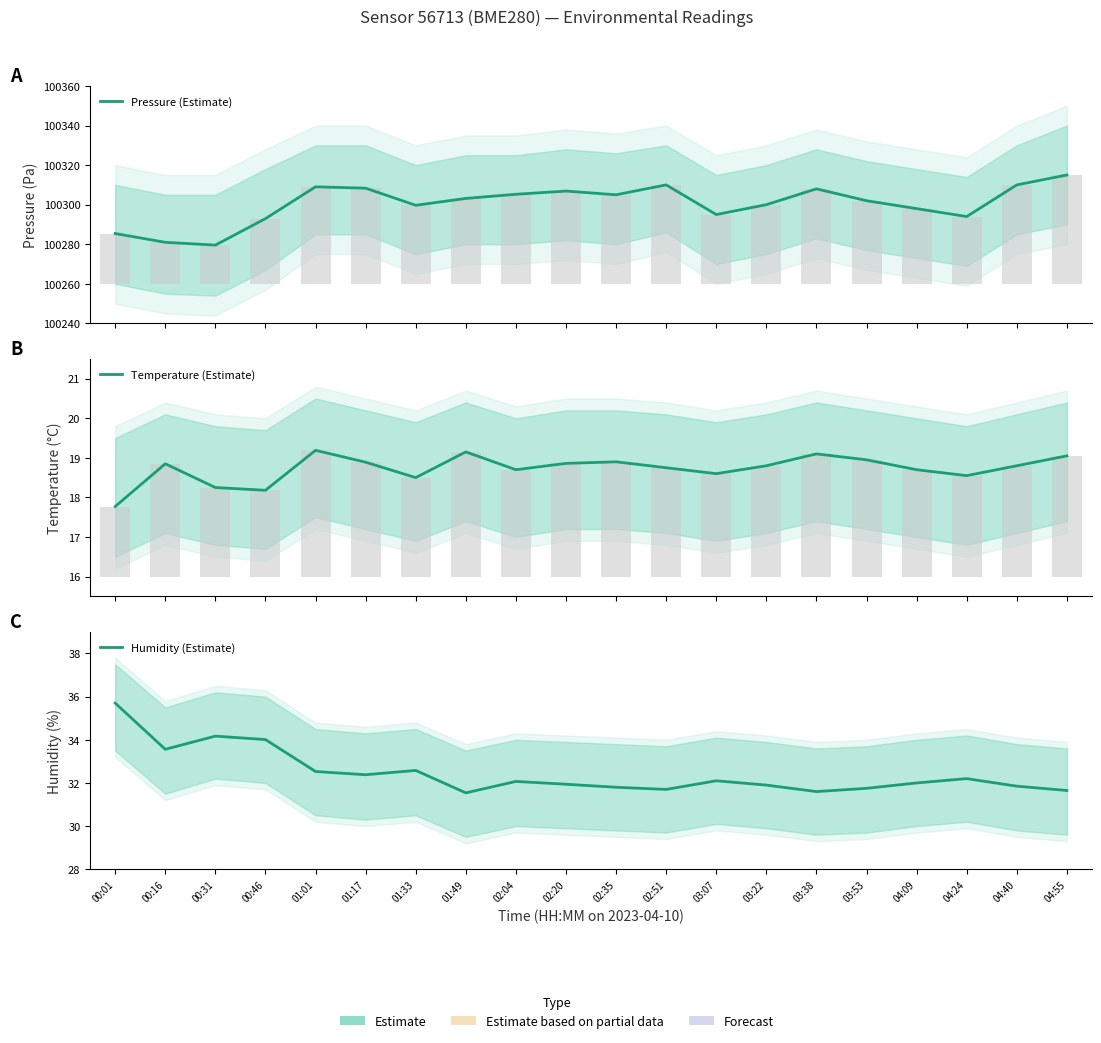

Which series has the largest total across all categories?

Pressure (Estimate)